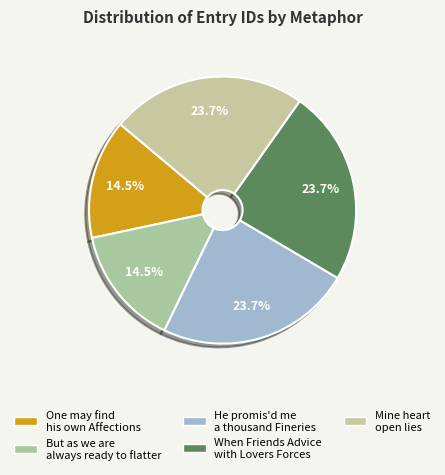

Does When Friends Advice with Lovers Forces represent more than half of the total?

No